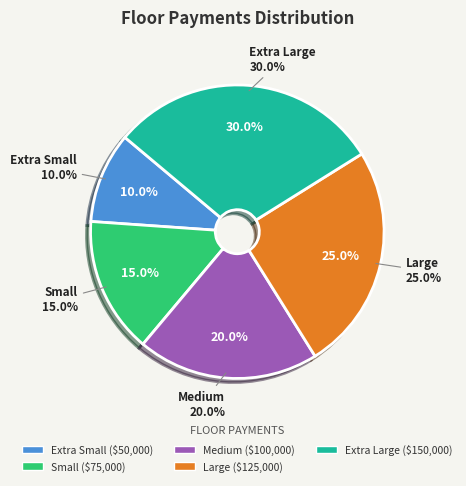

What percentage is the Medium slice, to the nearest percent?

20%